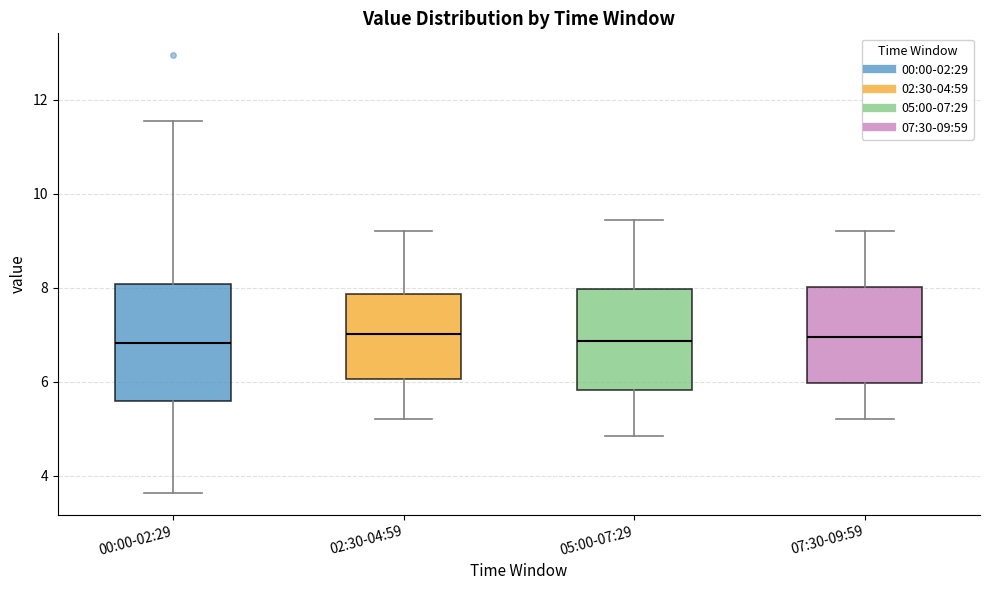

Reading left to right, transcribe this box plot: for each box, give where its median line is, the range the box spans, and where its two whiskers end, as read against the y-axis. The values are not printed on the chart, so give them approximately, as read against the axis.

00:00-02:29: median 6.8, box 5.6 to 8.0, whiskers 3.6 to 11.6
02:30-04:59: median 7.0, box 6.0 to 7.8, whiskers 5.2 to 9.2
05:00-07:29: median 6.8, box 5.8 to 8.0, whiskers 4.8 to 9.4
07:30-09:59: median 7.0, box 6.0 to 8.0, whiskers 5.2 to 9.2